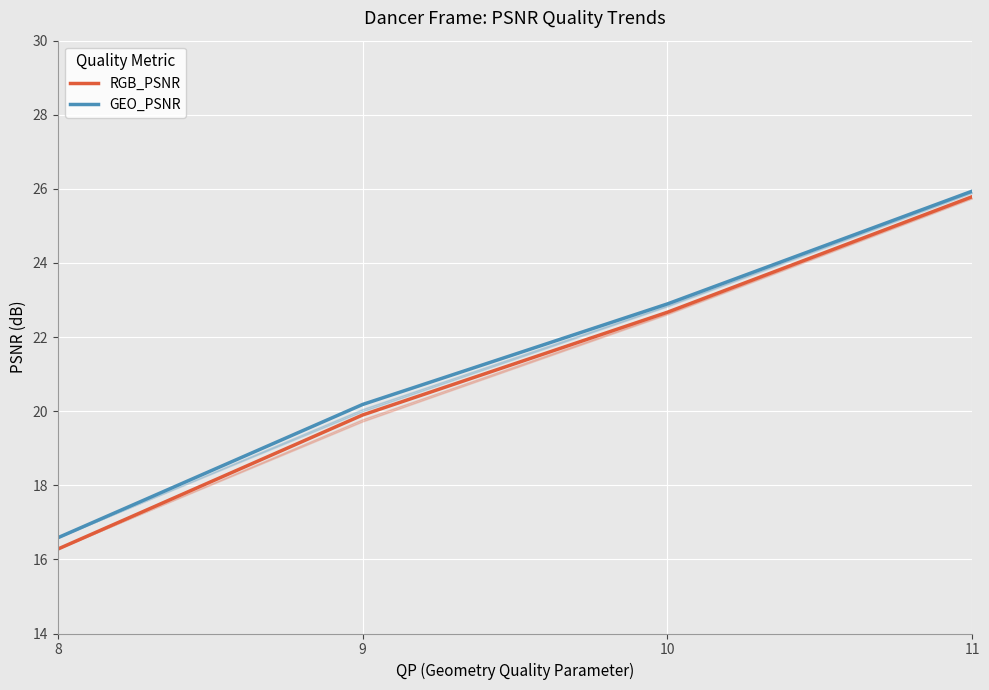

What is the lowest value of the RGB_PSNR series?

16.3